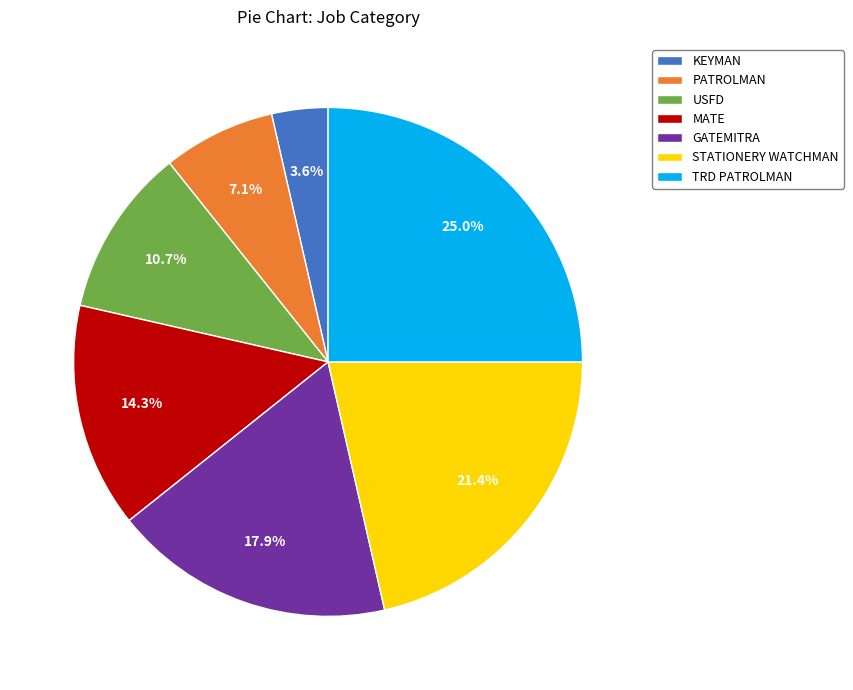

Approximately how many times larger is the value at PATROLMAN compared to TRD PATROLMAN?

0.3